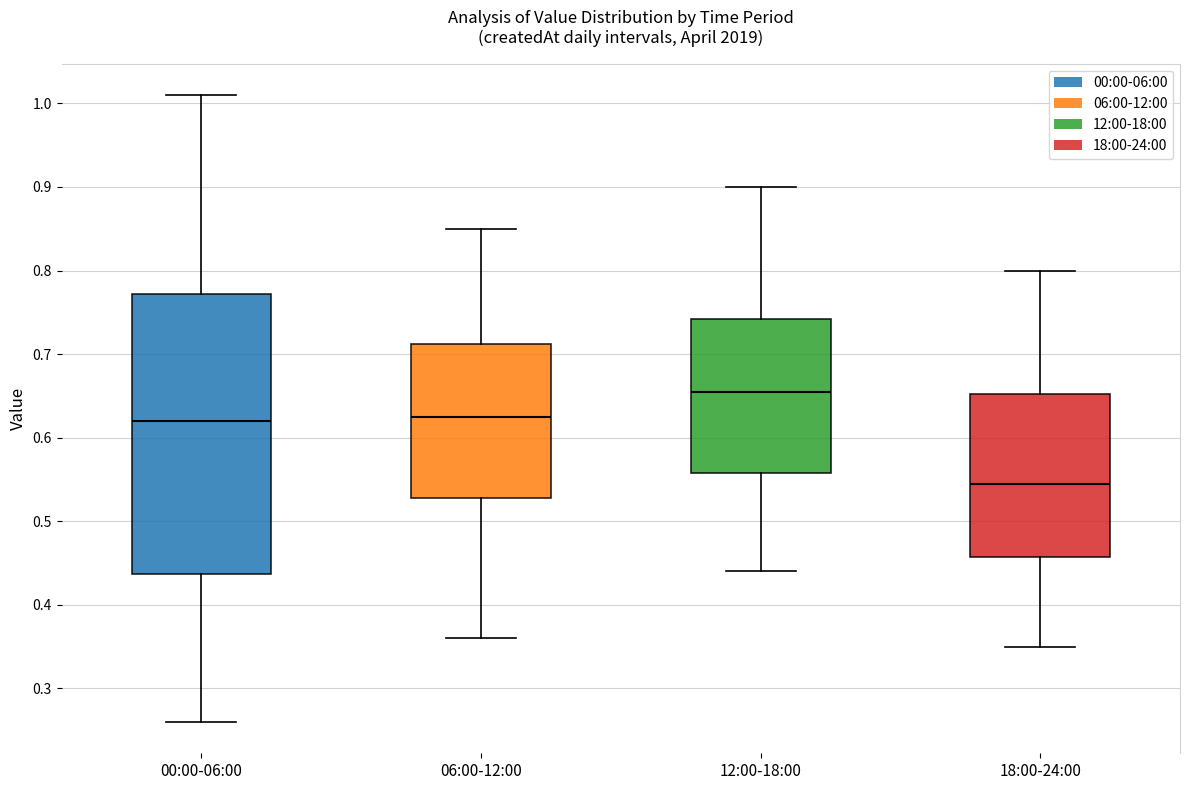

Reading left to right, transcribe this box plot: for each box, give where its median line is, the range the box spans, and where its two whiskers end, as read against the y-axis. The values are not printed on the chart, so give them approximately, as read against the axis.

00:00-06:00: median 0.62, box 0.44 to 0.77, whiskers 0.26 to 1.01
06:00-12:00: median 0.63, box 0.53 to 0.71, whiskers 0.36 to 0.85
12:00-18:00: median 0.66, box 0.56 to 0.74, whiskers 0.44 to 0.90
18:00-24:00: median 0.55, box 0.46 to 0.65, whiskers 0.35 to 0.80